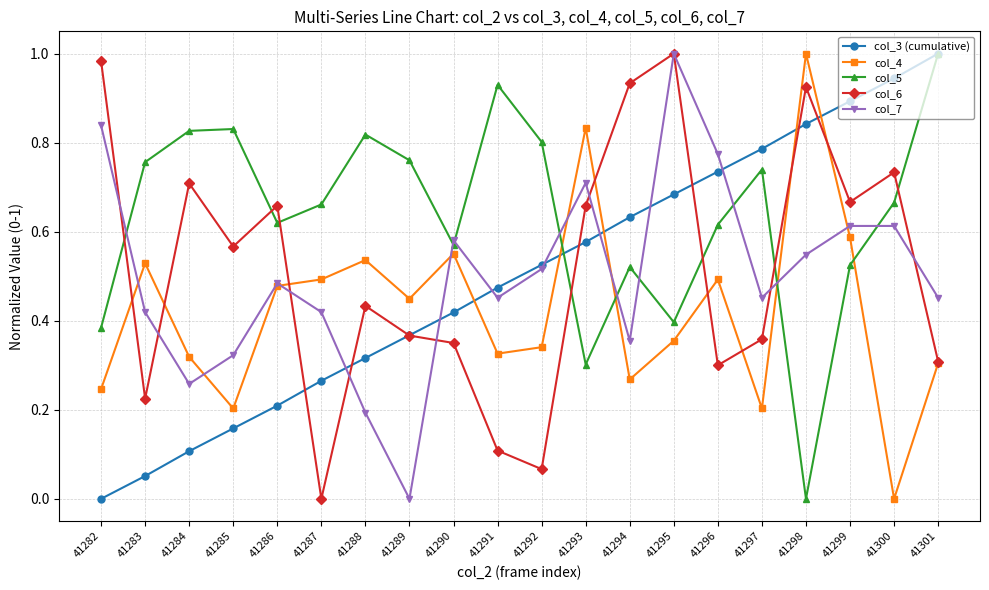

What is the total value across all series at 41286?

2.4